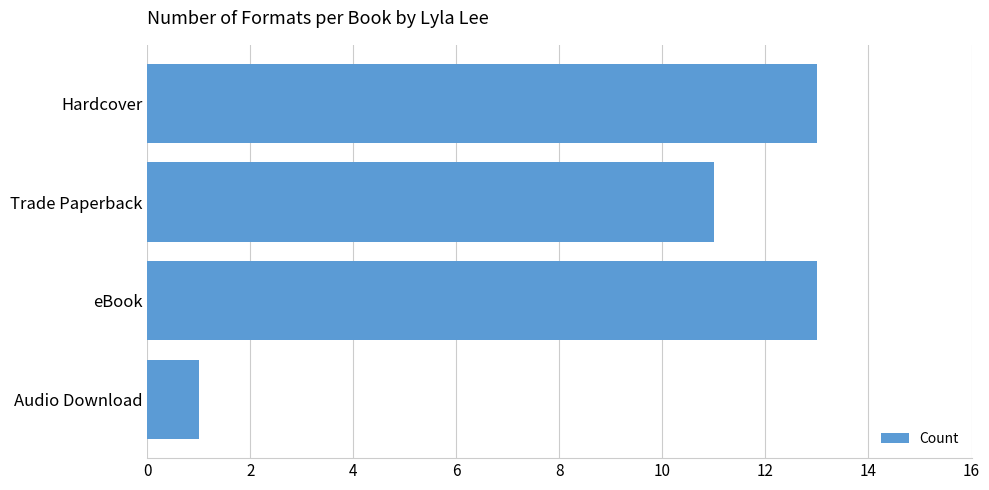

What is the greatest value displayed?

13